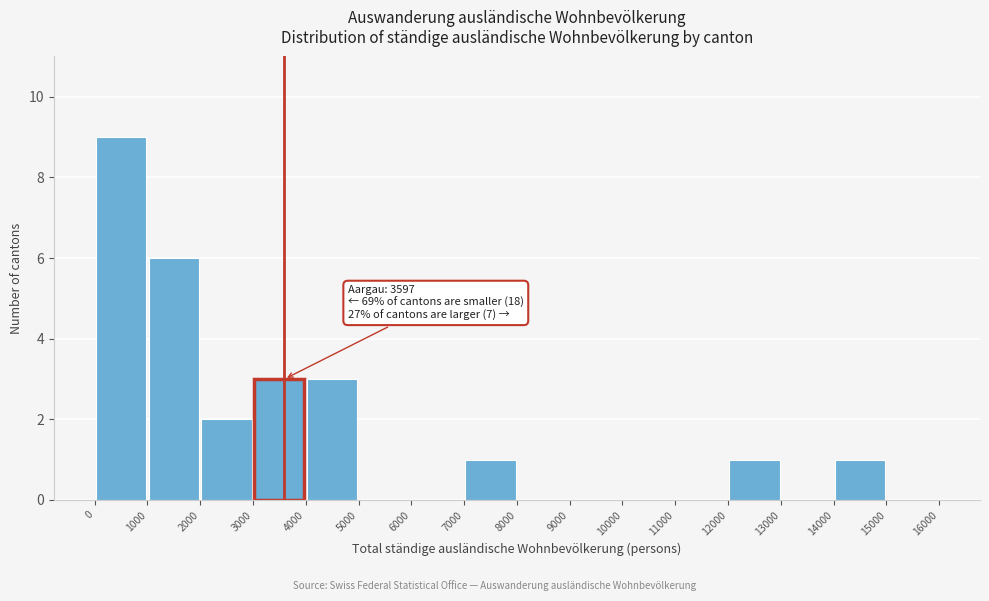

Over which range of the x-axis is the bar tallest?

0 to 1000